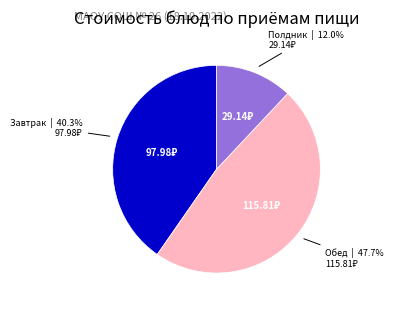

Does any single category account for the majority?

No